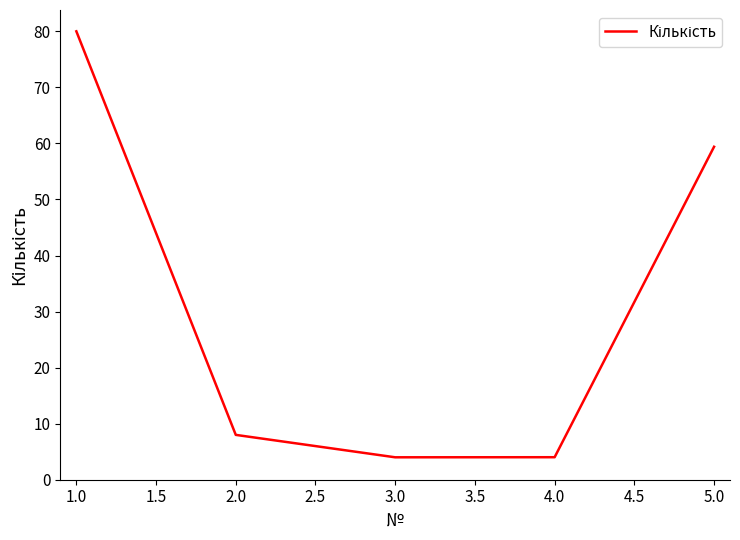

Which has a higher value, 2.0 or 1.0?

1.0